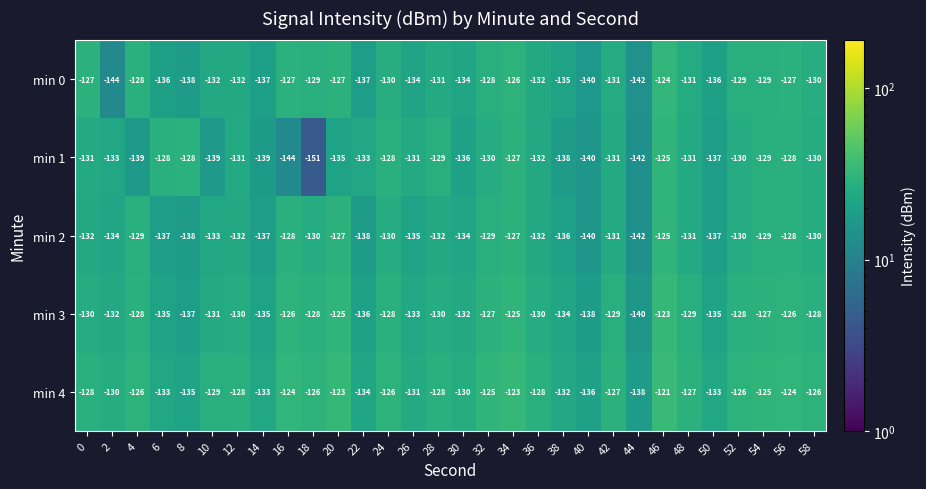

At which label is min 1 closest to -138?

38